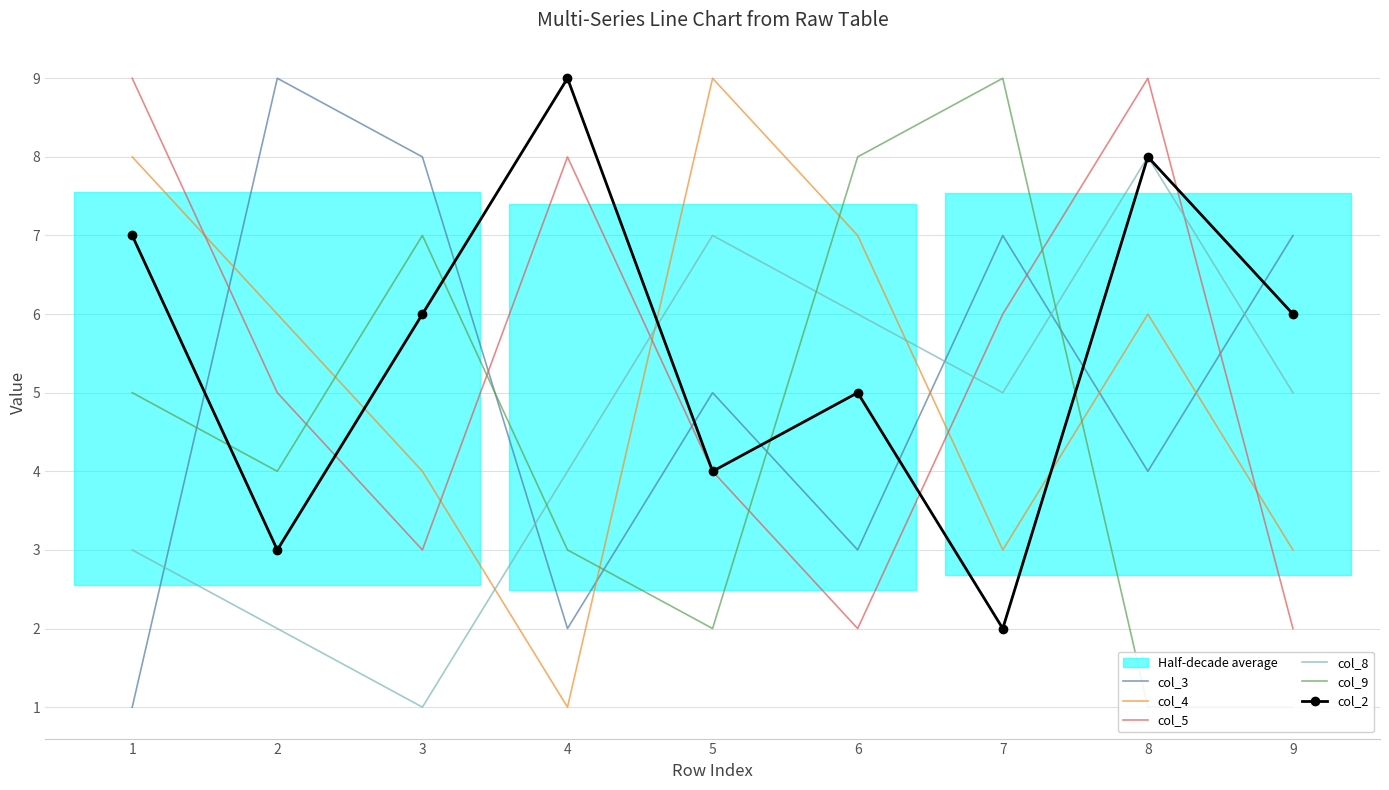

Which series has the largest range (max minus min)?

col_3